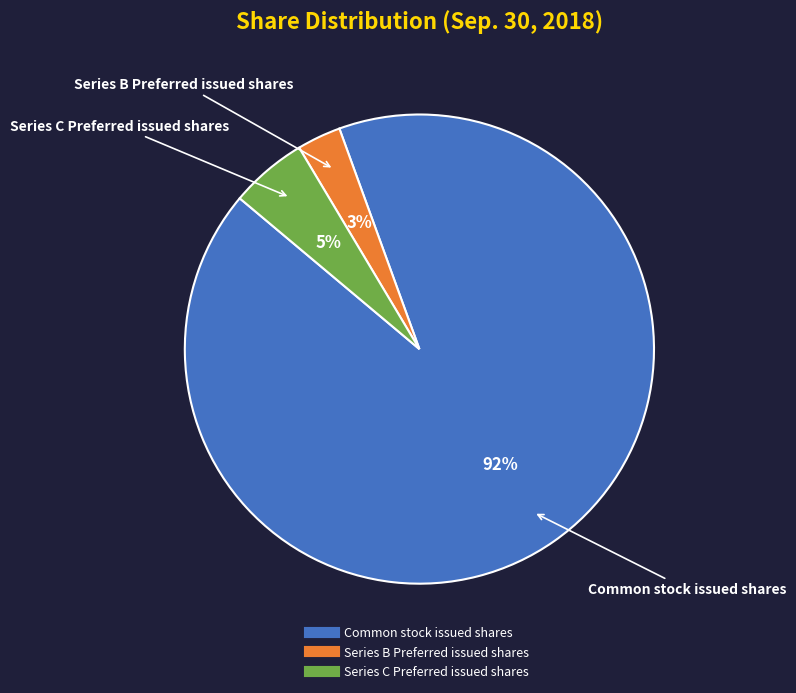

Which has a higher value, Common stock issued shares or Series B Preferred issued shares?

Common stock issued shares